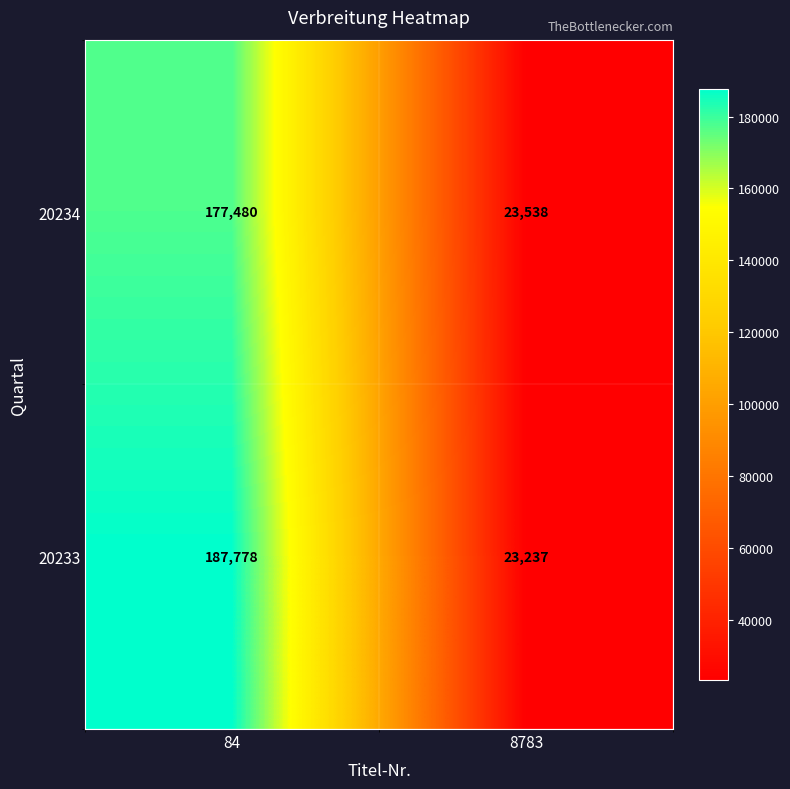

At 84, list the series in order from smallest to largest.

20234, 20233